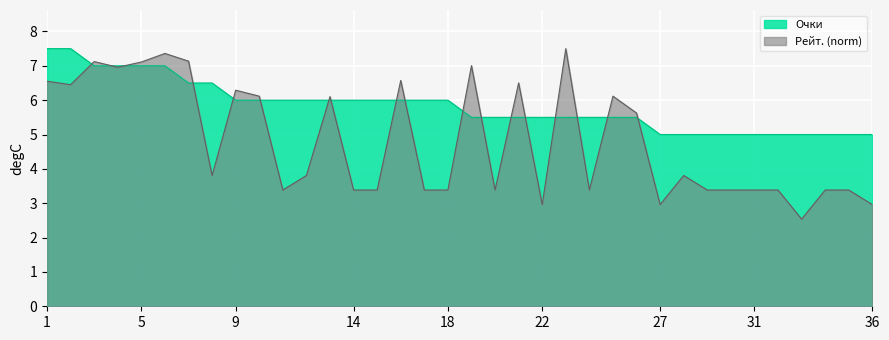

Reading left to right, transcribe all the data shown in this chart.

Очки: 7.5	7.5	7.0	7.0	7.0	7.0	6.5	6.5	6.0	6.0	6.0	6.0	6.0	6.0	6.0	6.0	6.0	6.0	5.5	5.5	5.5	5.5	5.5	5.5	5.5	5.5	5.0	5.0	5.0	5.0	5.0	5.0	5.0	5.0	5.0	5.0
Рейт.: 6.6	6.5	7.1	7.0	7.1	7.4	7.1	3.8	6.3	6.1	3.4	3.8	6.1	3.4	3.4	6.6	3.4	3.4	7.0	3.4	6.5	3.0	7.5	3.4	6.1	5.6	3.0	3.8	3.4	3.4	3.4	3.4	2.5	3.4	3.4	3.0